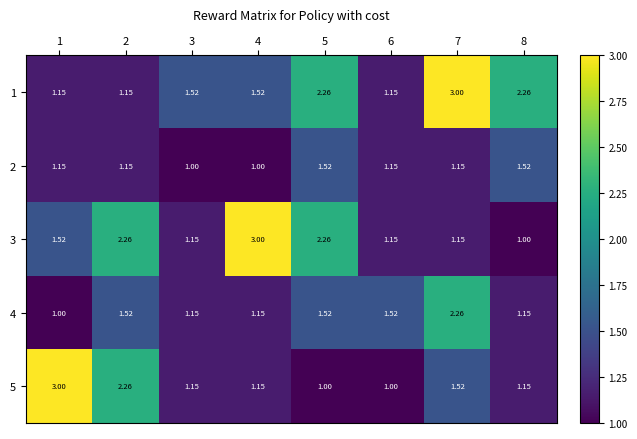

What is the minimum value shown in the chart?

1.0